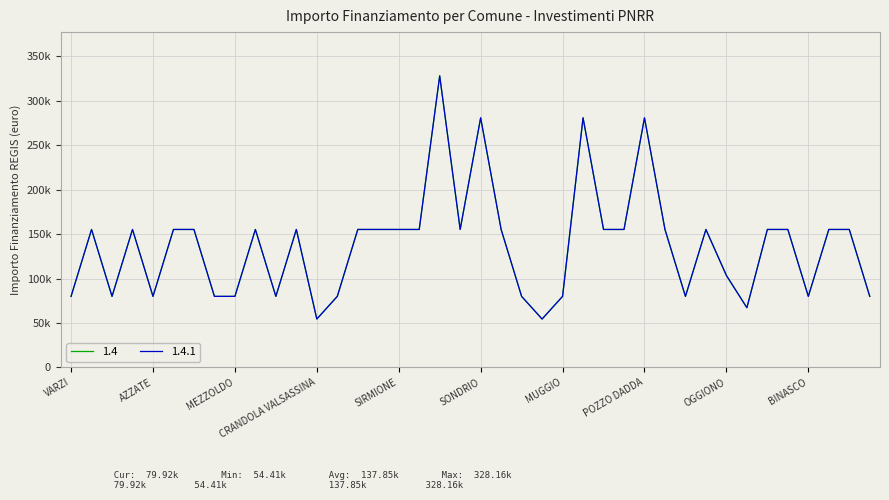

True or false: 1.4.1 has more than 2 interior local peaks.

True